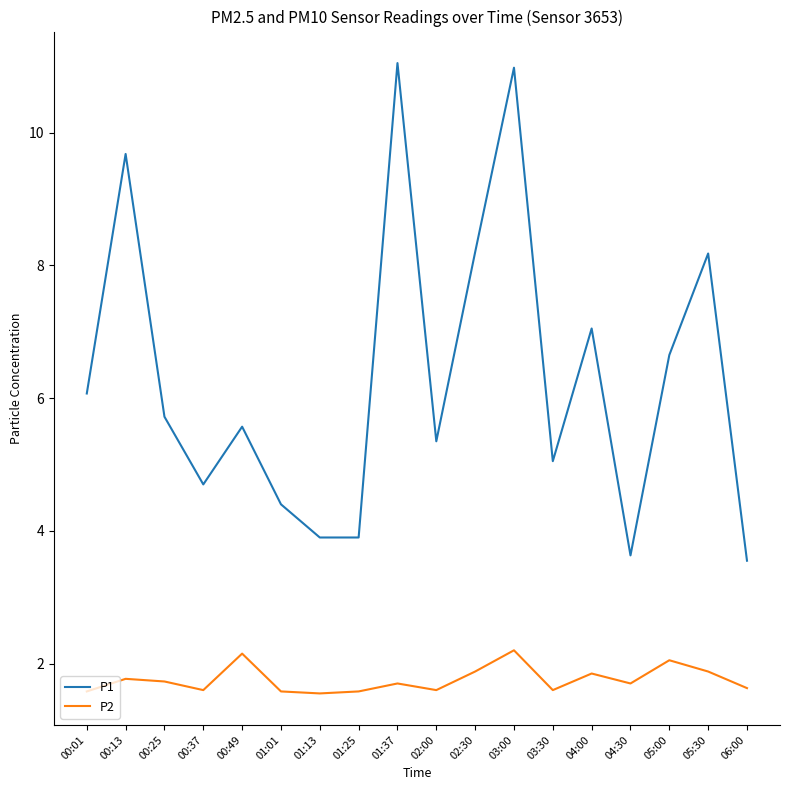

What is the maximum value shown in the chart?

11.1